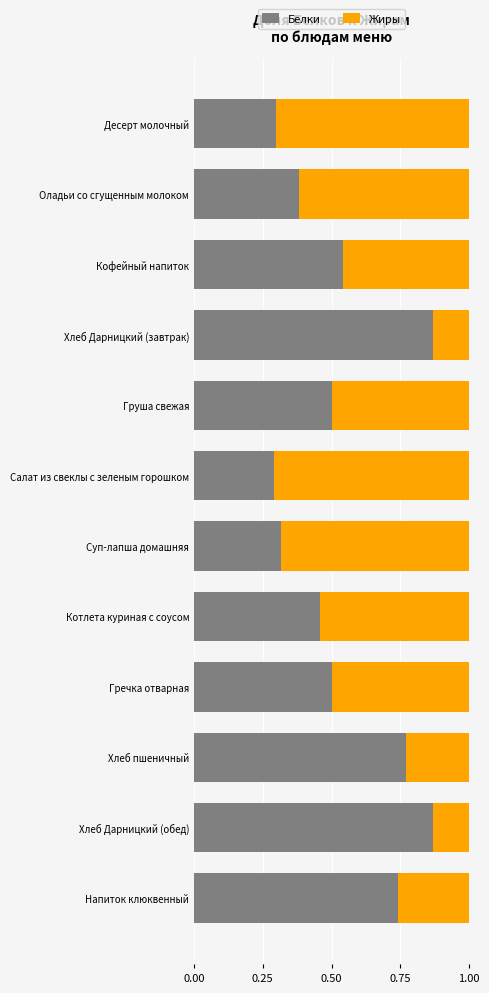

The Белки series shows 1.5 at Хлеб Дарницкий (обед). True or false?

False